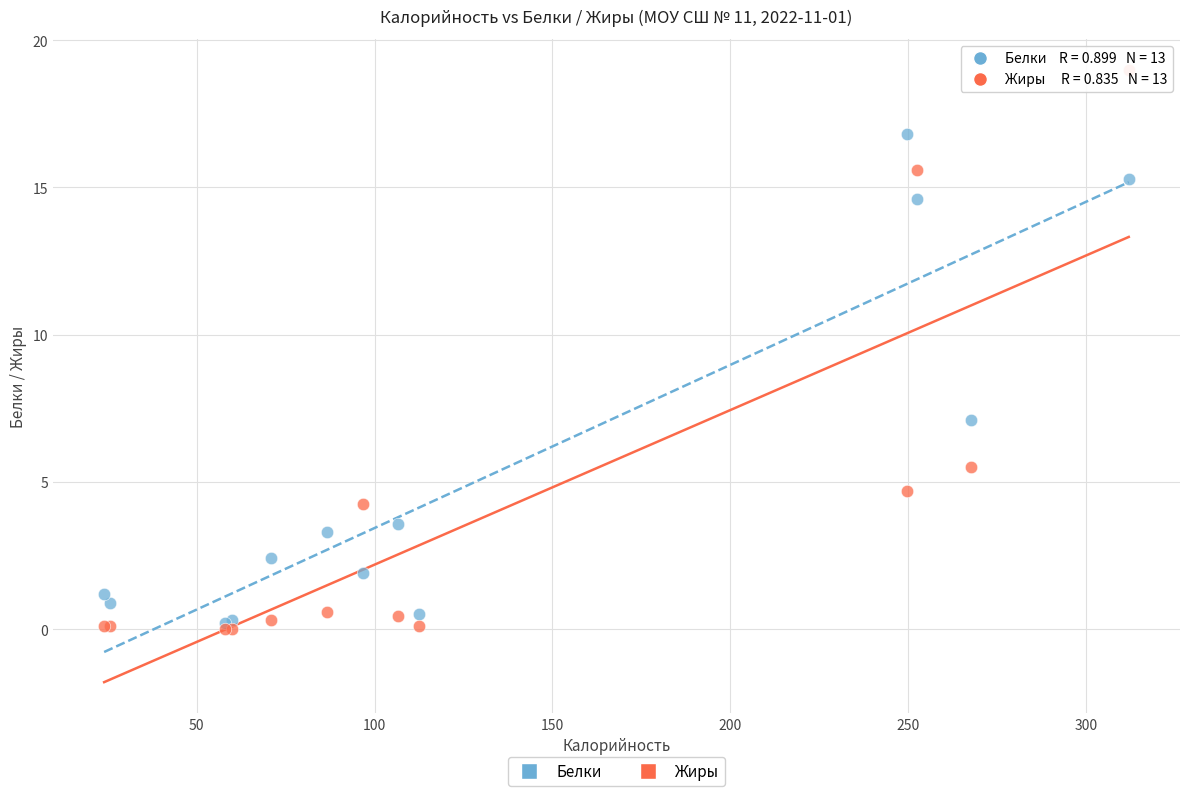

What are all the series names shown in the legend?

Белки, Жиры